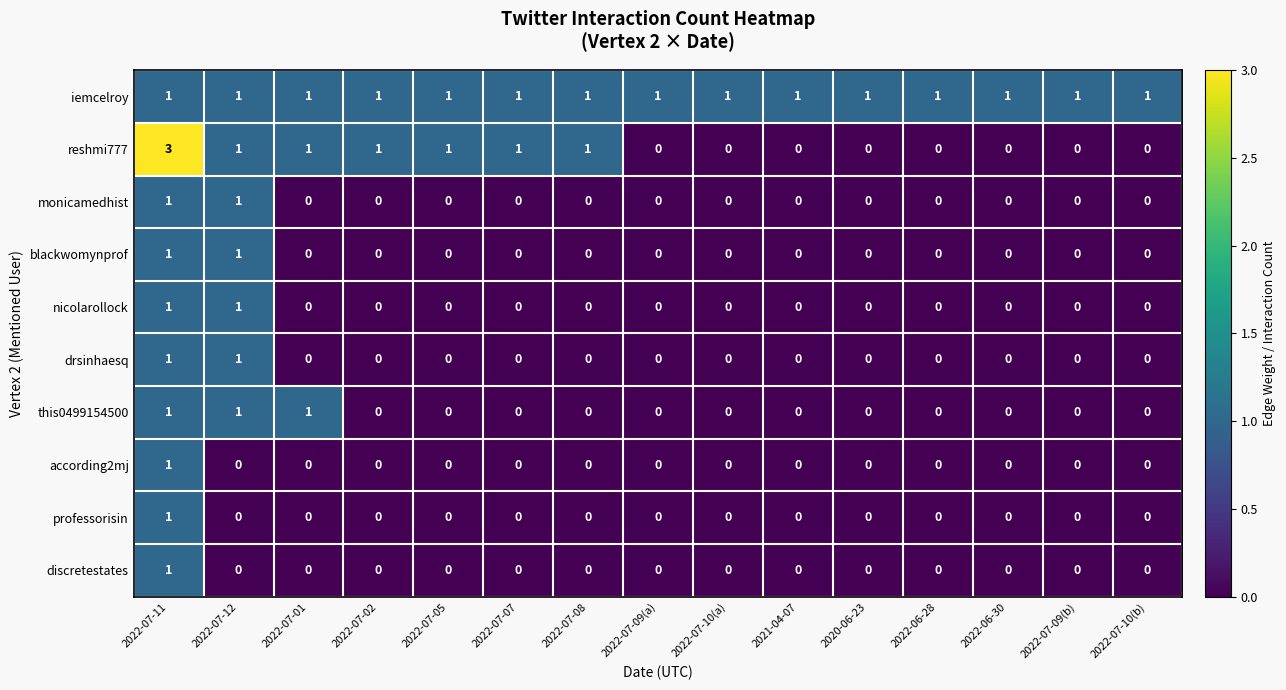

Is it true that monicamedhist equals 0 at 2022-06-28?

True